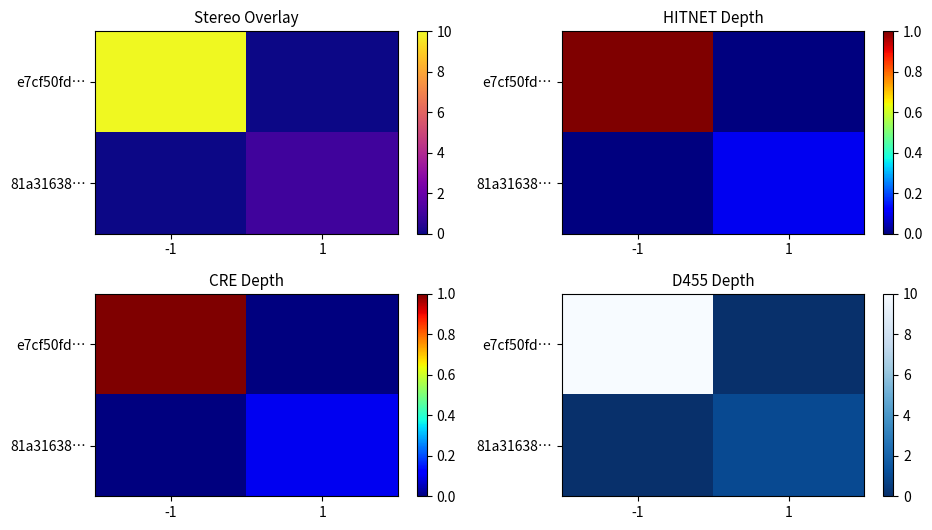

How many categories are shown in the chart?

2